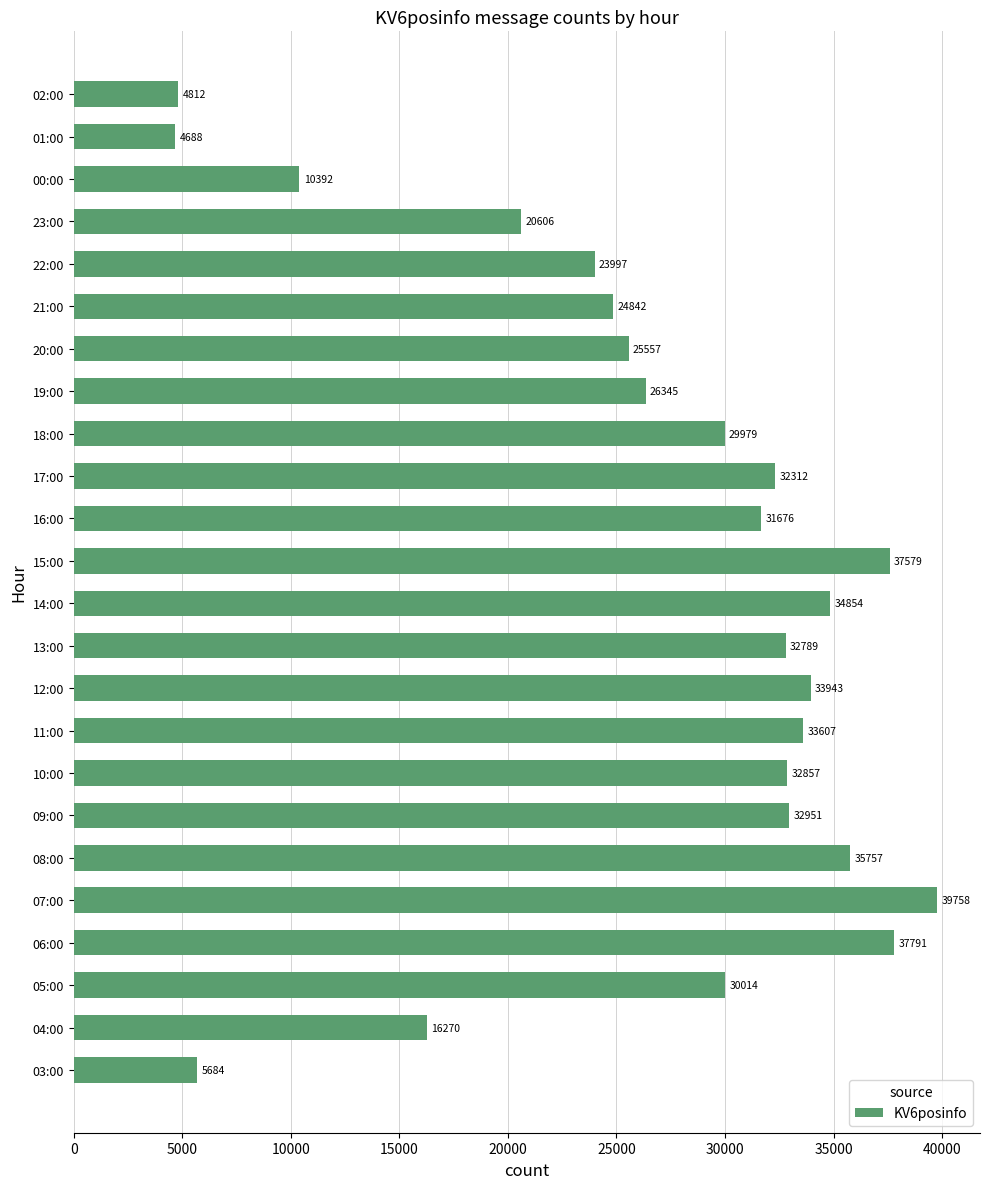

Rank the categories by value from lowest to highest.

01:00, 02:00, 03:00, 00:00, 04:00, 23:00, 22:00, 21:00, 20:00, 19:00, 18:00, 05:00, 16:00, 17:00, 13:00, 10:00, 09:00, 11:00, 12:00, 14:00, 08:00, 15:00, 06:00, 07:00